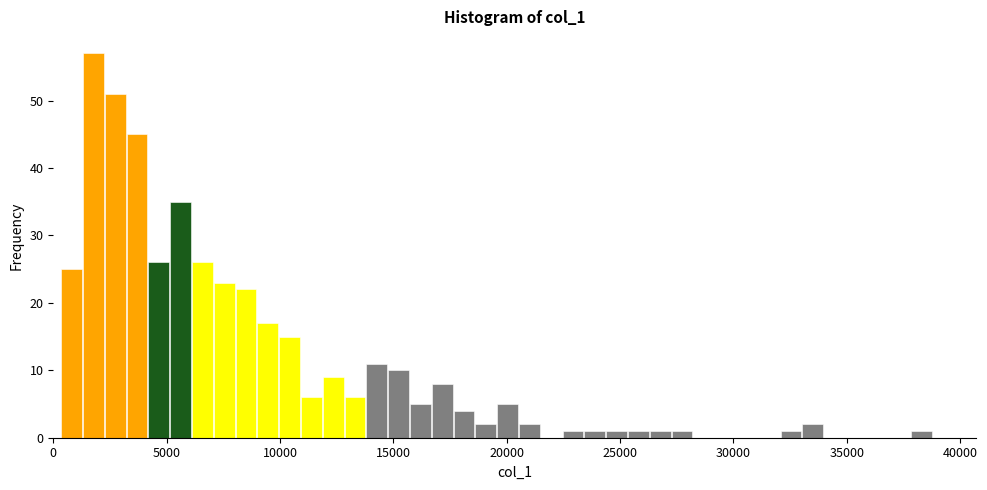

Read against the x-axis, roughly where is the centre of the tallest bar?

2000